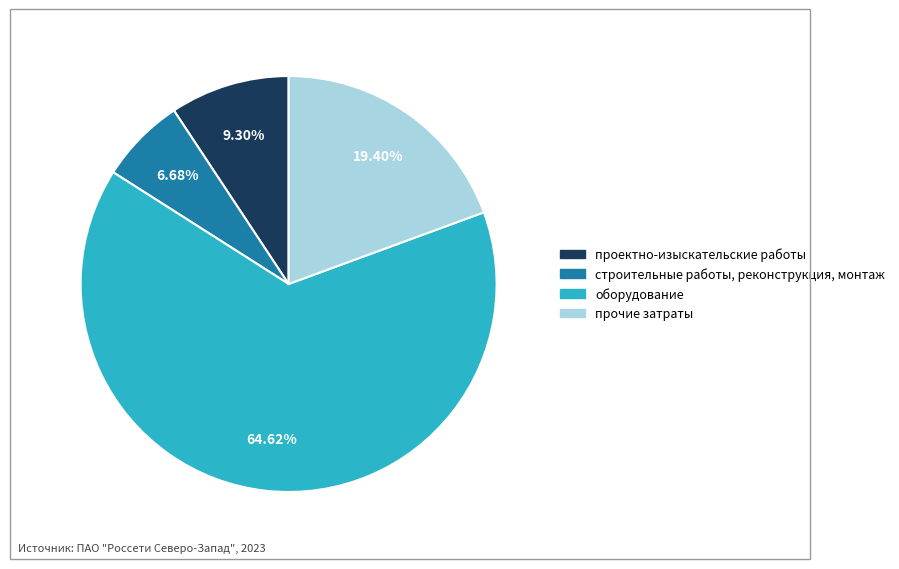

Rank the categories by value from highest to lowest.

оборудование, прочие затраты, проектно-изыскательские работы, строительные работы, реконструкция, монтаж